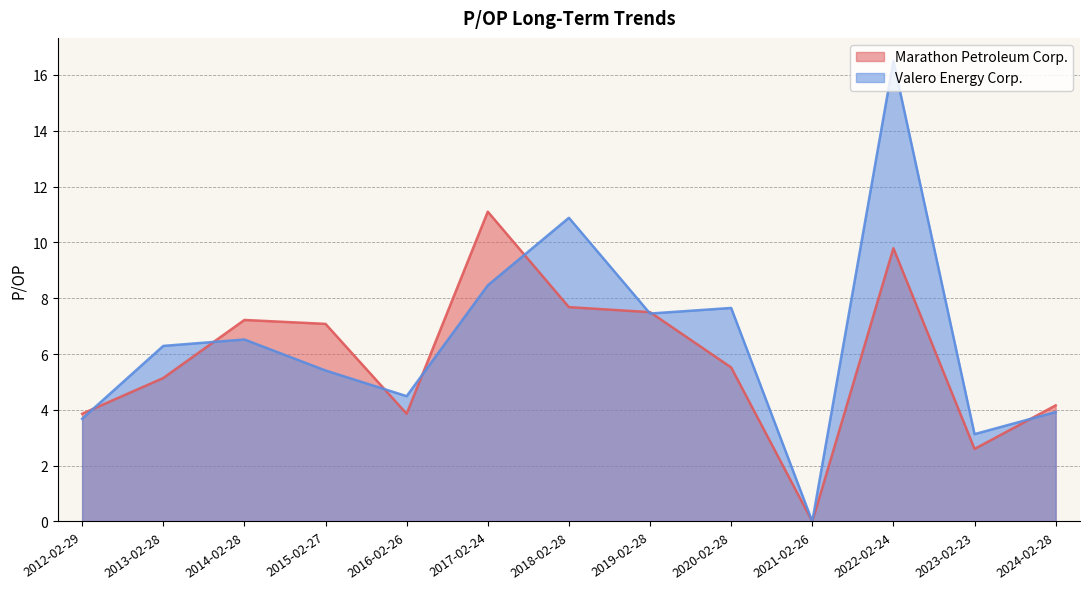

True or false: Valero Energy Corp. and Marathon Petroleum Corp. intersect in this chart.

True